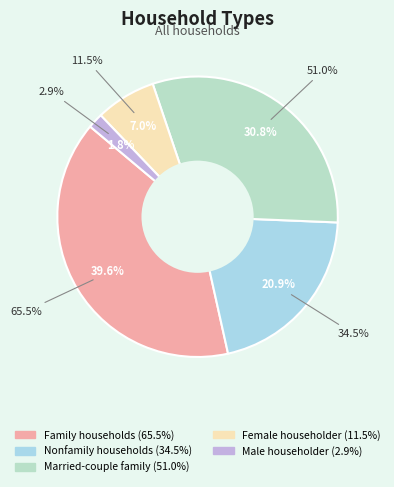

What is the change in value from Family households to Nonfamily households?

-31.0